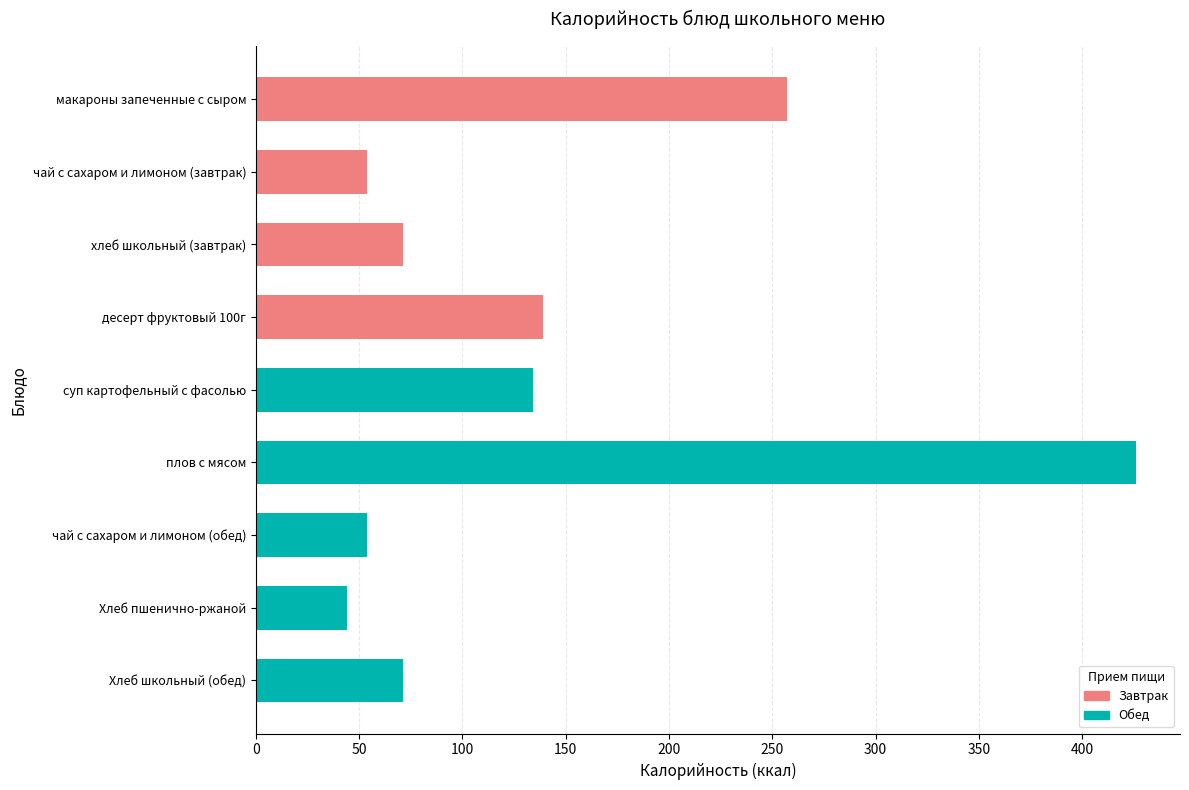

At which category does the chart reach its peak across all series?

плов с мясом